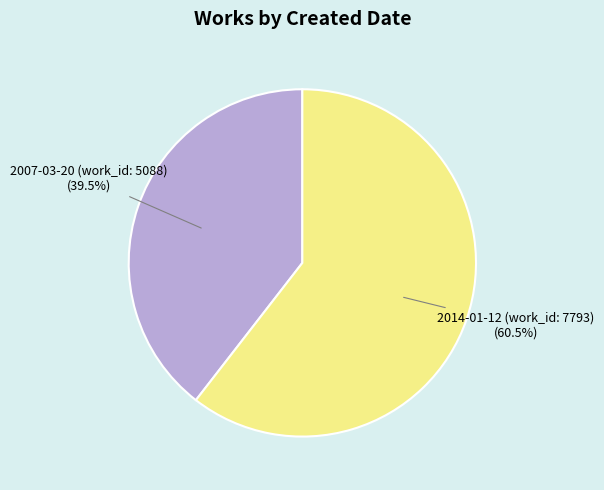

Which slice is the smallest?

2007-03-20 (work_id: 5088)